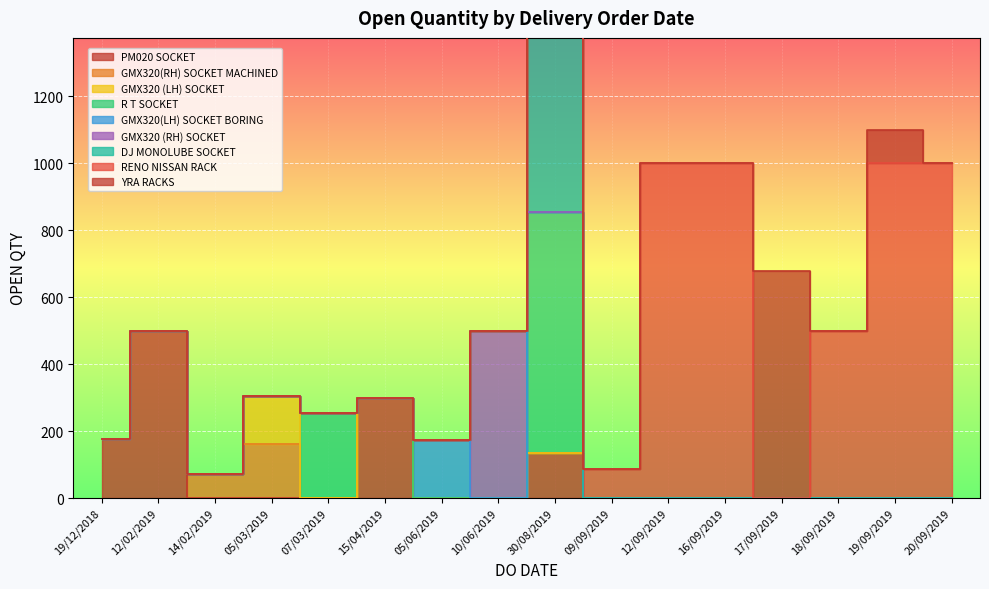

True or false: the data shows 72 at 14/02/2019.

True